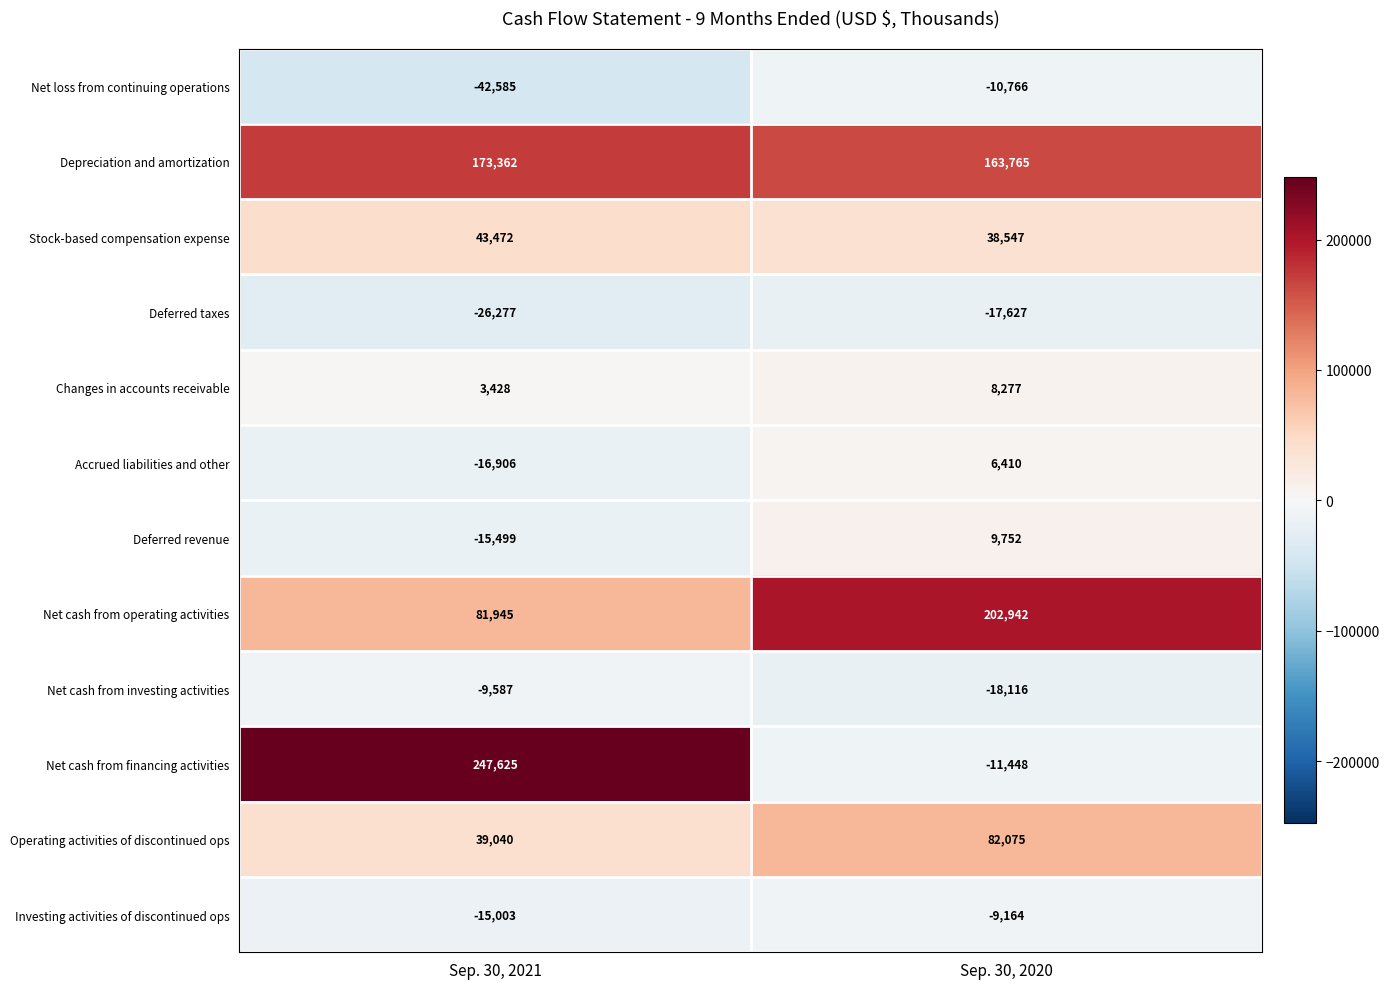

Reading left to right, what are all the values shown in this chart?

Net loss from continuing operations: -42585	-10766
Depreciation and amortization: 173362	163765
Stock-based compensation expense: 43472	38547
Deferred taxes: -26277	-17627
Changes in accounts receivable: 3428	8277
Accrued liabilities and other: -16906	6410
Deferred revenue: -15499	9752
Net cash from operating activities: 81945	202942
Net cash from investing activities: -9587	-18116
Net cash from financing activities: 247625	-11448
Operating activities of discontinued ops: 39040	82075
Investing activities of discontinued ops: -15003	-9164